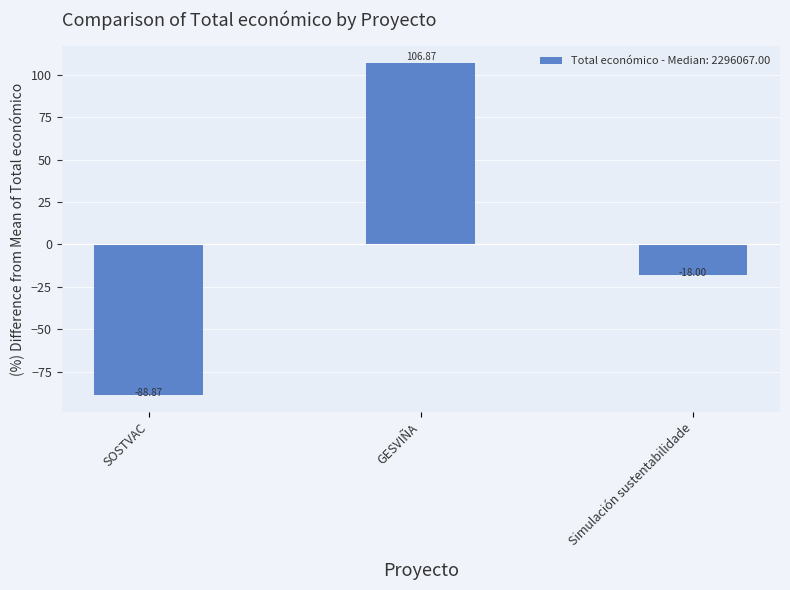

What is the difference between the values at Simulación sustentabilidade and SOSTVAC?

70.9